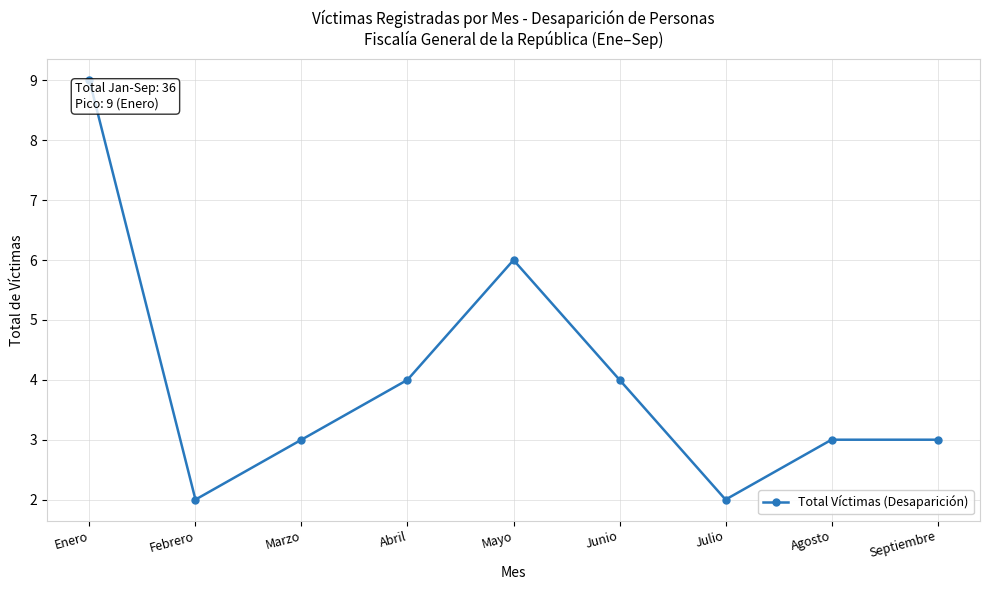

Reading right to left, what are all the values shown in this chart?

3	3	2	4	6	4	3	2	9